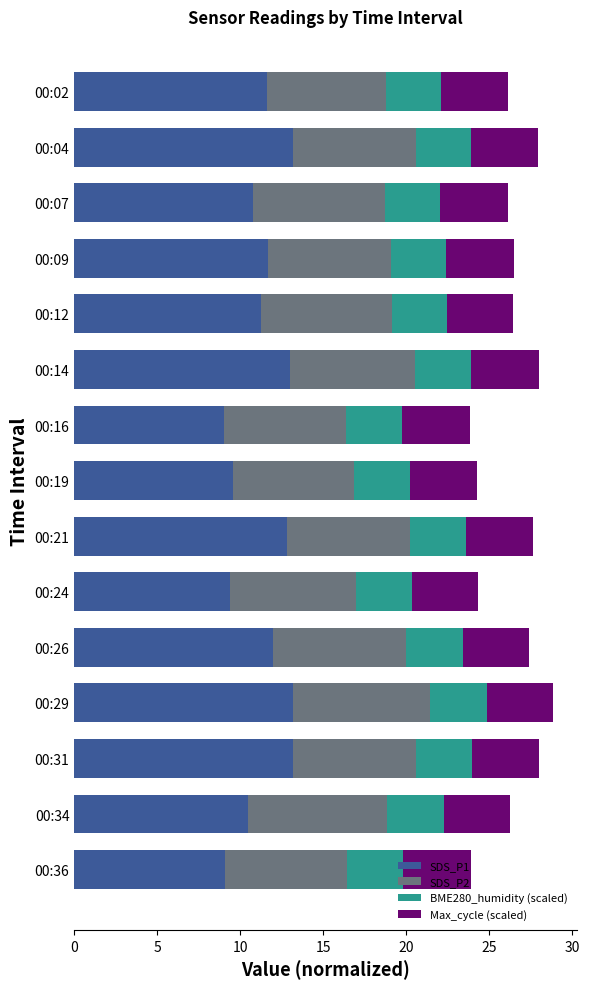

Is it true that SDS_P1 equals 13.1 at 00:24?

False